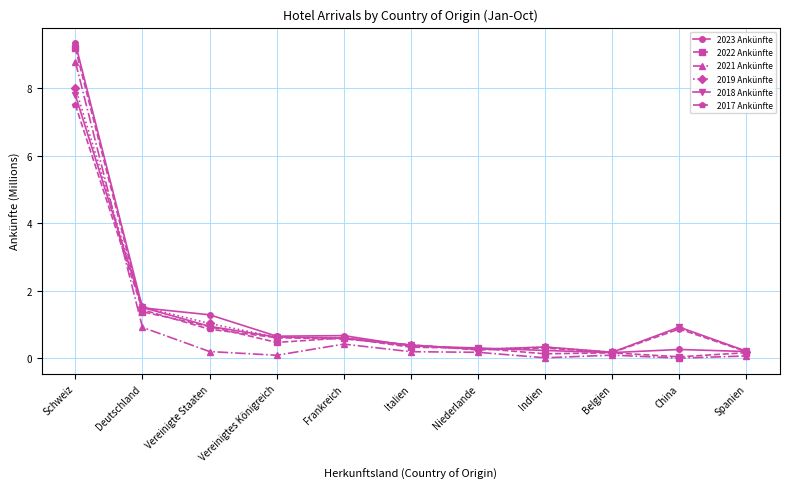

What is the spread (max minus min) of values at Schweiz?

1.8